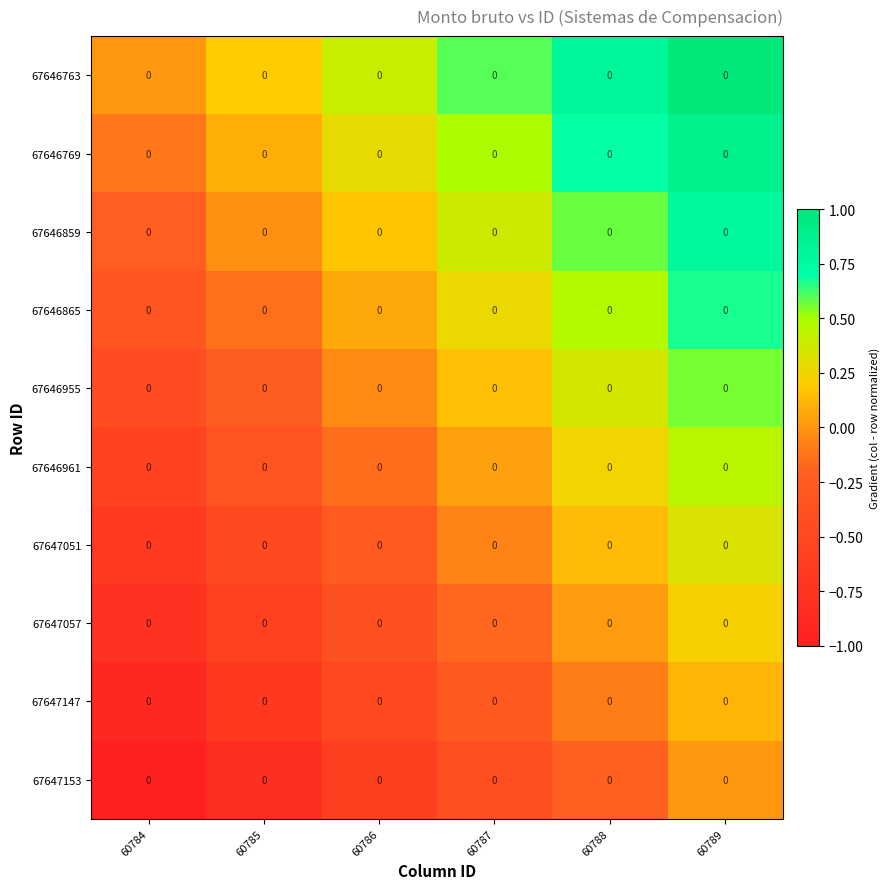

Reading left to right, list all the values displayed in this chart.

67646763: 60784=0.0	60785=0.0	60786=0.0	60787=0.0	60788=0.0	60789=0.0
67646769: 60784=0.0	60785=0.0	60786=0.0	60787=0.0	60788=0.0	60789=0.0
67646859: 60784=0.0	60785=0.0	60786=0.0	60787=0.0	60788=0.0	60789=0.0
67646865: 60784=0.0	60785=0.0	60786=0.0	60787=0.0	60788=0.0	60789=0.0
67646955: 60784=0.0	60785=0.0	60786=0.0	60787=0.0	60788=0.0	60789=0.0
67646961: 60784=0.0	60785=0.0	60786=0.0	60787=0.0	60788=0.0	60789=0.0
67647051: 60784=0.0	60785=0.0	60786=0.0	60787=0.0	60788=0.0	60789=0.0
67647057: 60784=0.0	60785=0.0	60786=0.0	60787=0.0	60788=0.0	60789=0.0
67647147: 60784=0.0	60785=0.0	60786=0.0	60787=0.0	60788=0.0	60789=0.0
67647153: 60784=0.0	60785=0.0	60786=0.0	60787=0.0	60788=0.0	60789=0.0